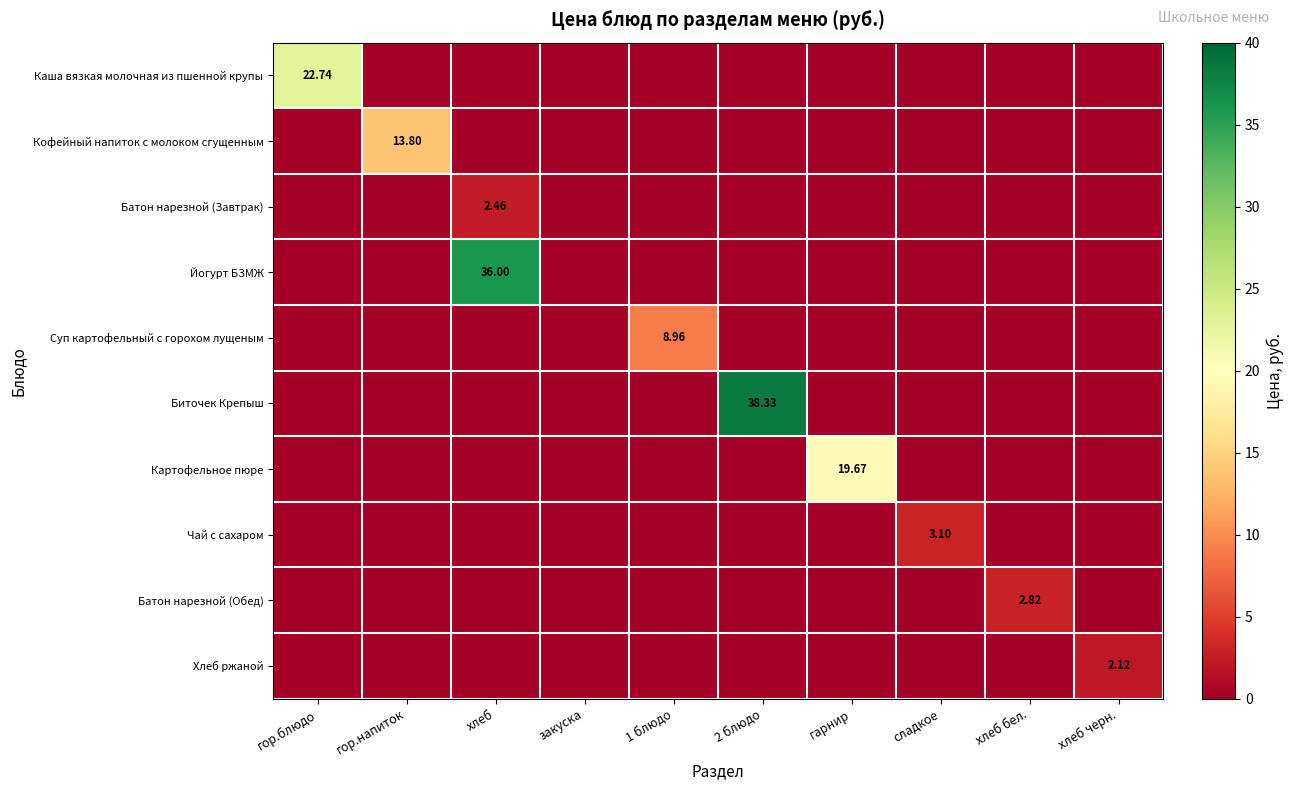

At which category is the sum across all series the highest?

хлеб